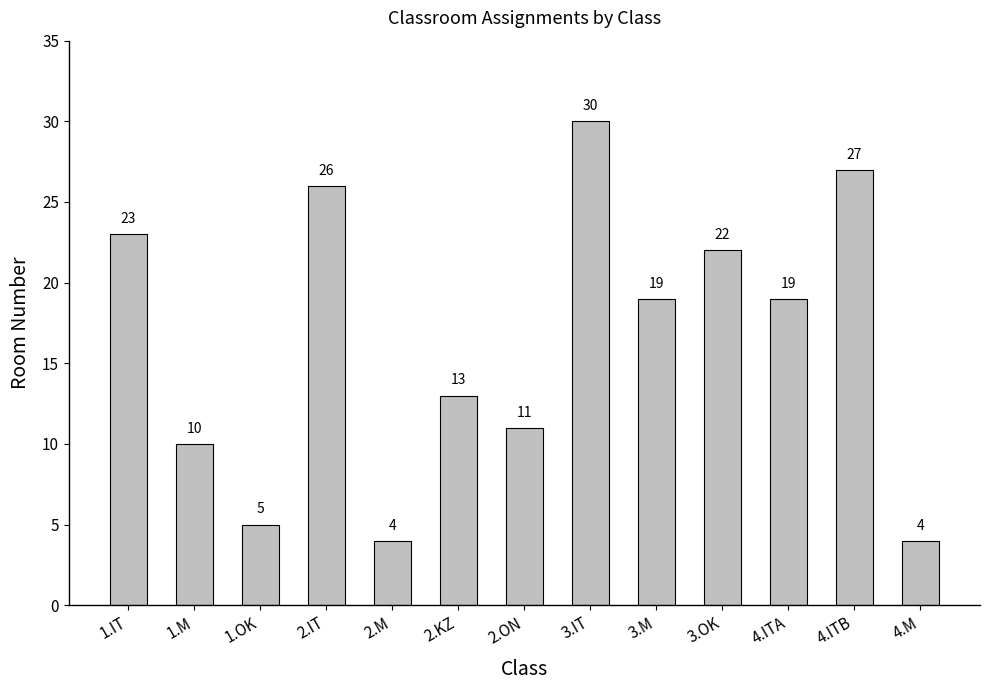

What is the difference between the maximum and minimum values?

26